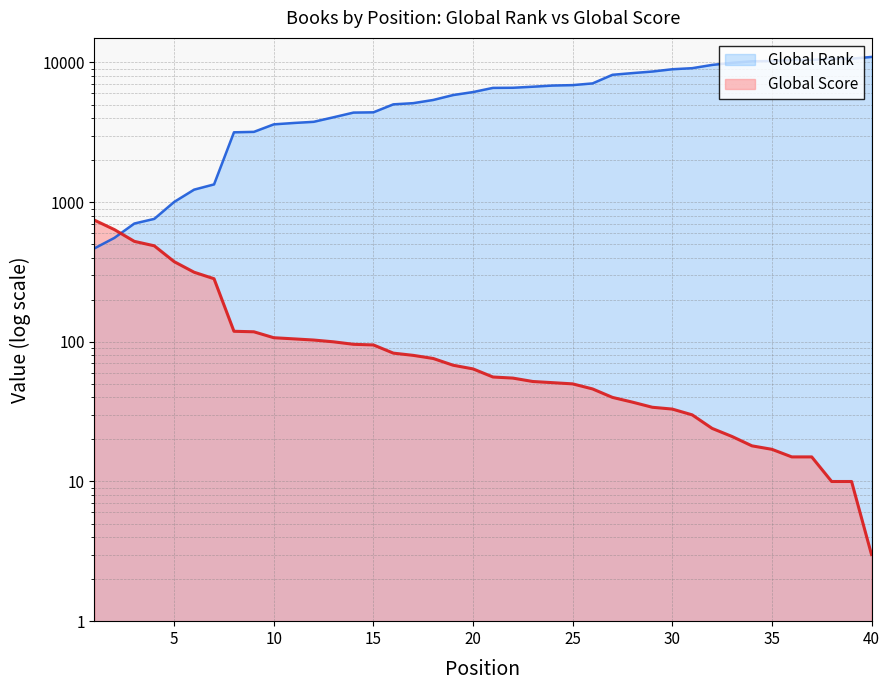

Where is Global Score nearest to the value 373?

5